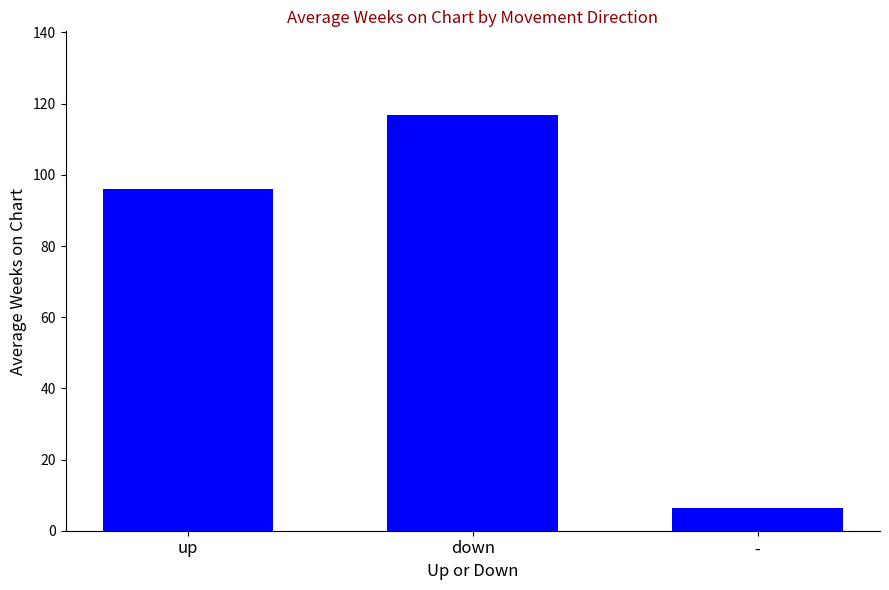

Reading left to right, list all the values displayed in this chart.

96.1	116.9	6.5